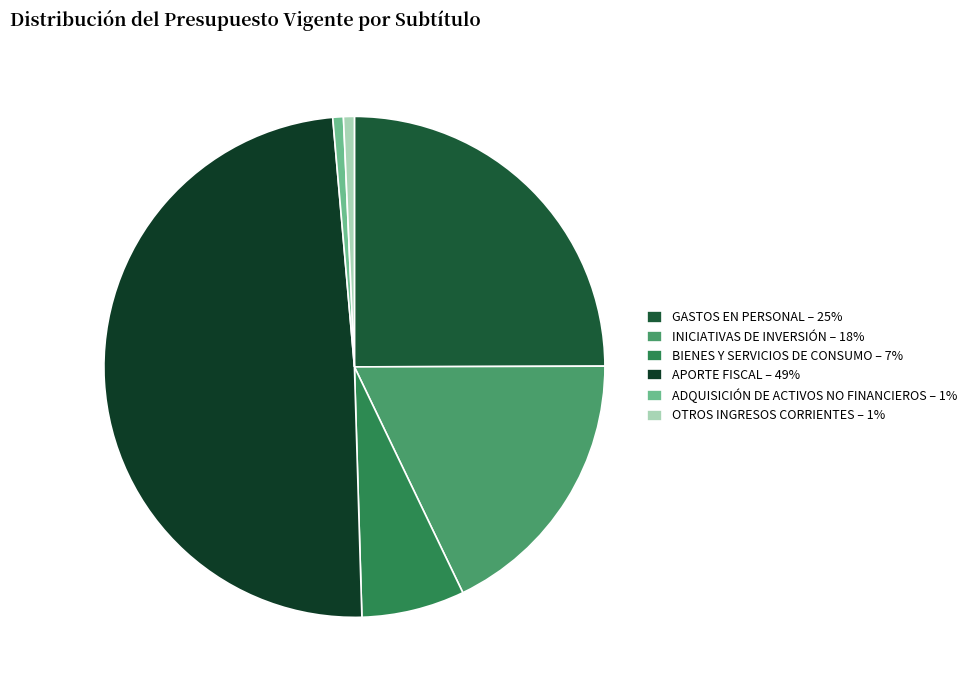

To the nearest percent, what percentage of the pie is GASTOS EN PERSONAL?

25%